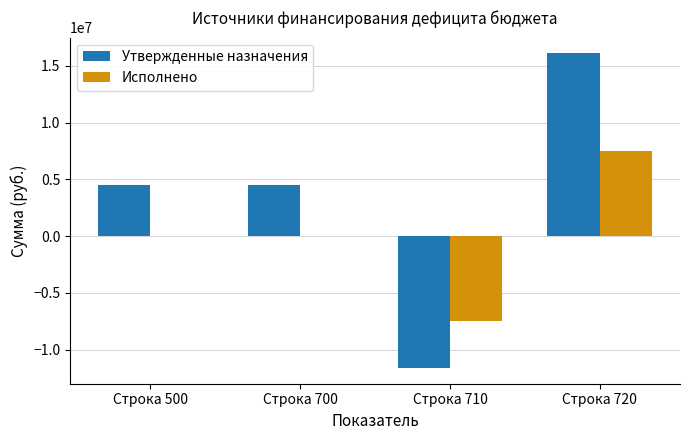

True or false: Утвержденные назначения has a value of -19841397.5 at Строка 710.

False